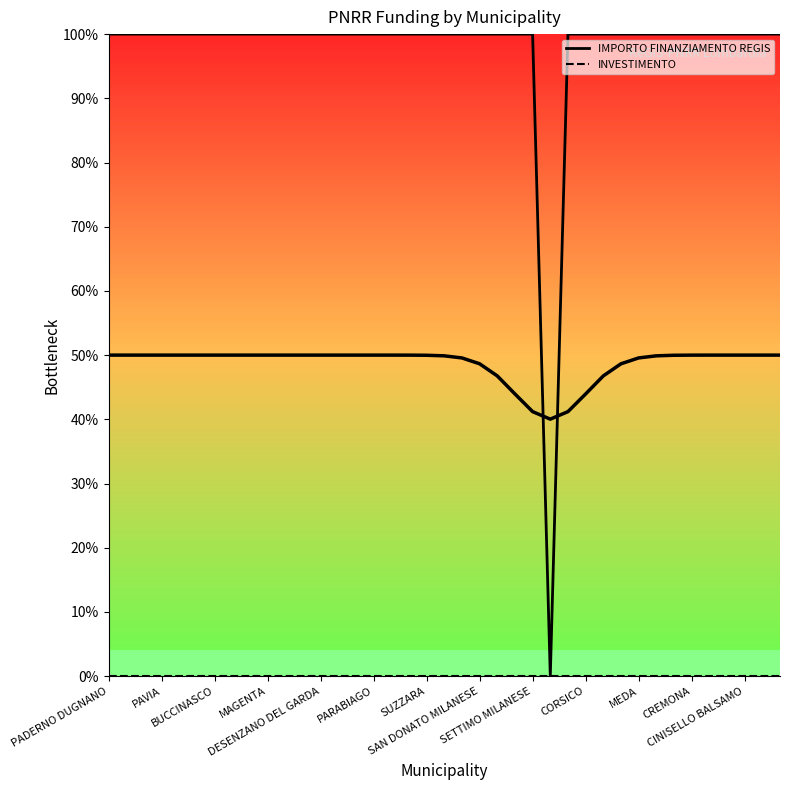

What is the ratio of the value at 32 to the value at 22?

1.1